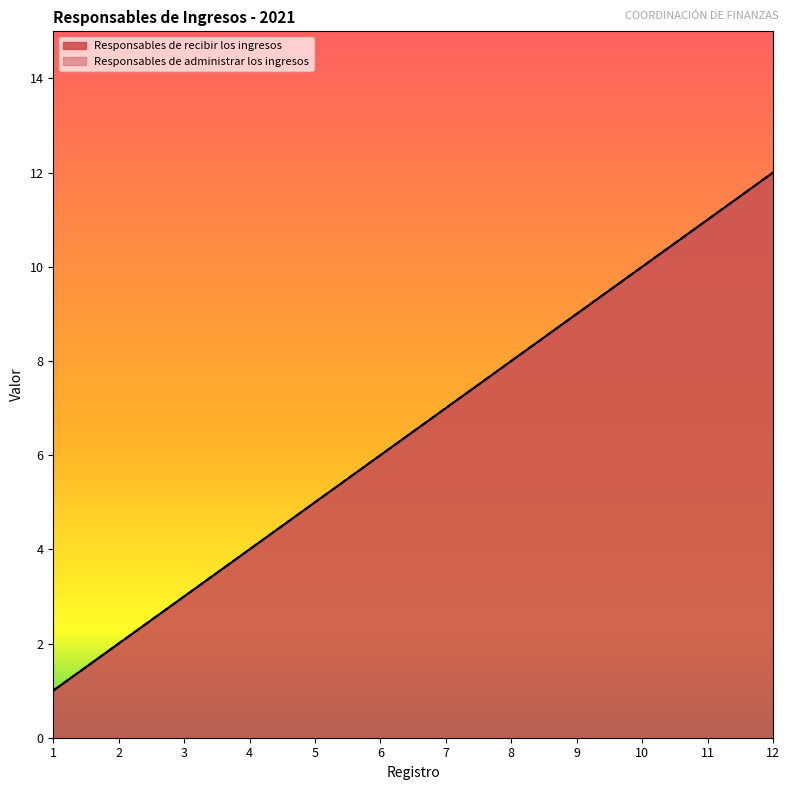

Between 3 and 11, which series saw the biggest shift?

Responsables de recibir los ingresos